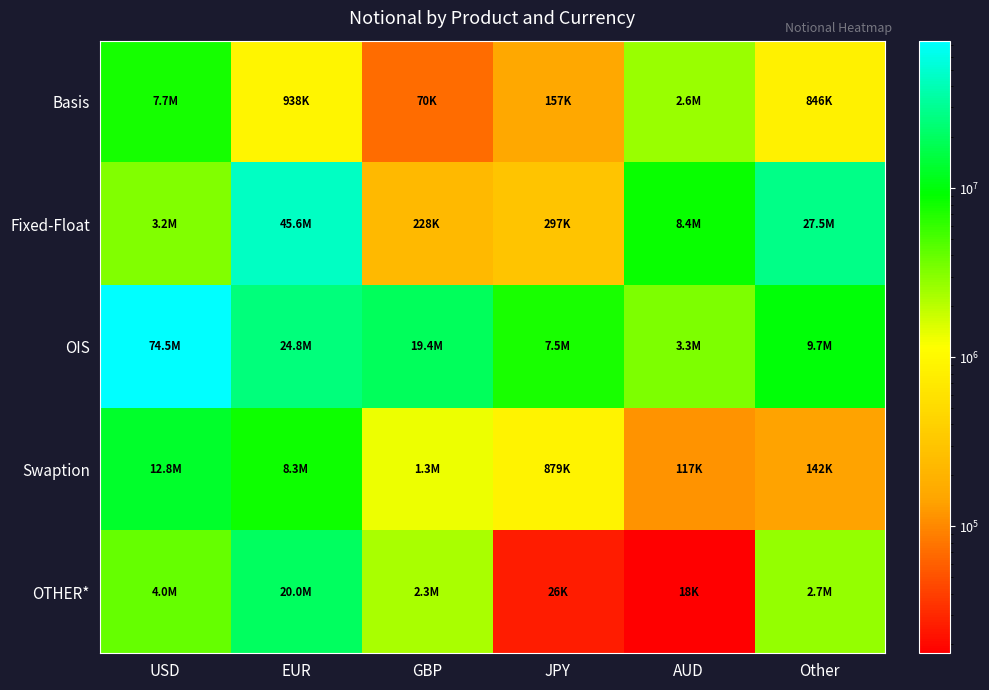

What is the greatest value displayed?

74515513